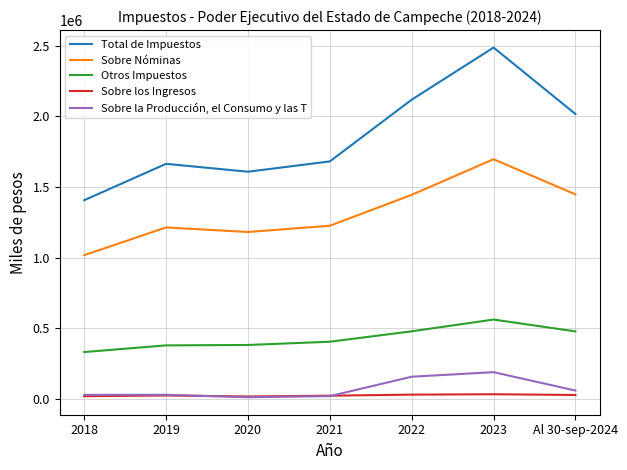

Which series has the largest range (max minus min)?

Total de Impuestos